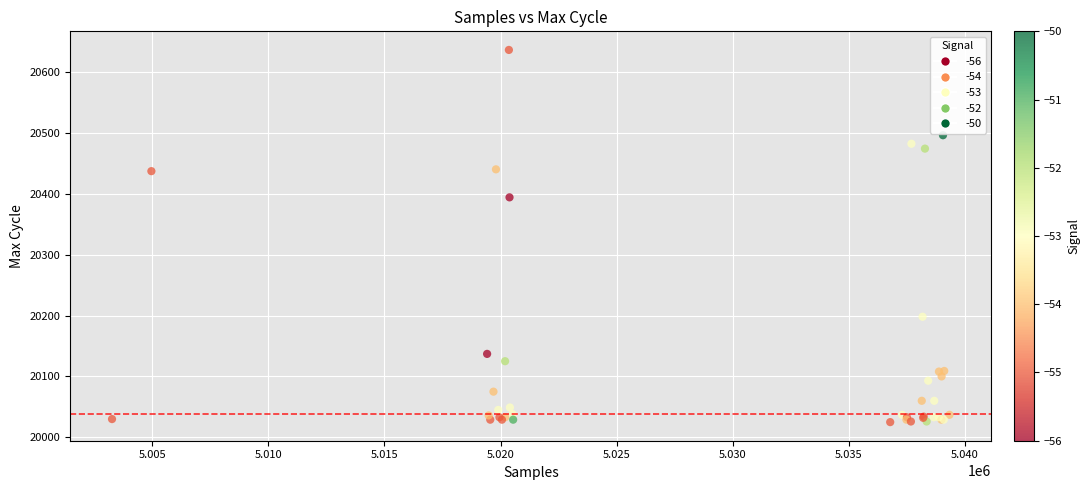

What Y value in the scatter plot is closest to 20330?

20394